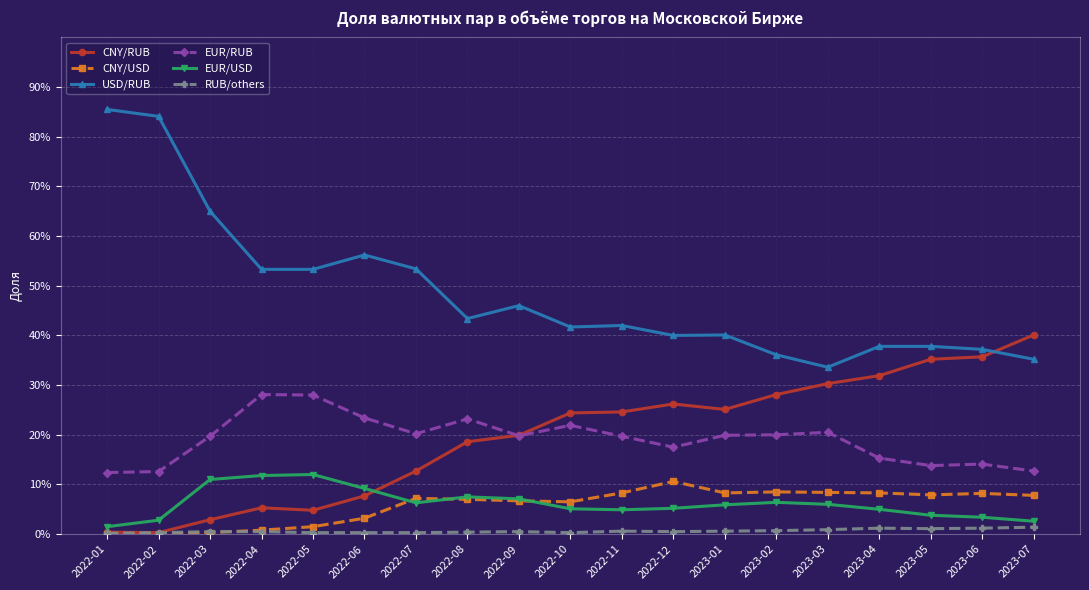

Which category has the highest value across all series?

2022-01